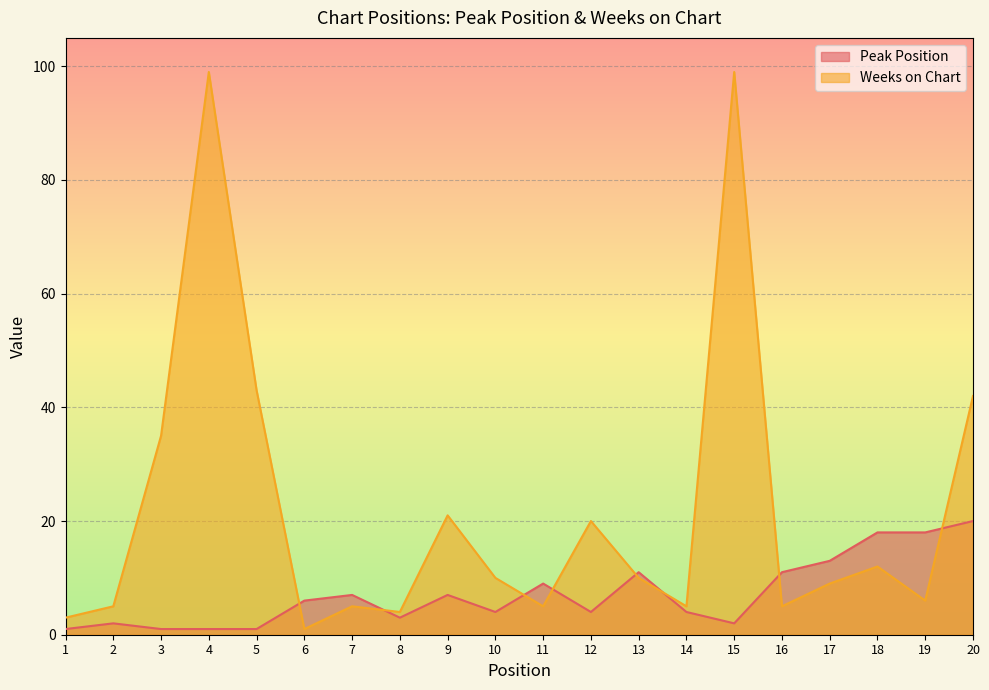

What are all the series names shown in the legend?

Peak Position, Weeks on Chart